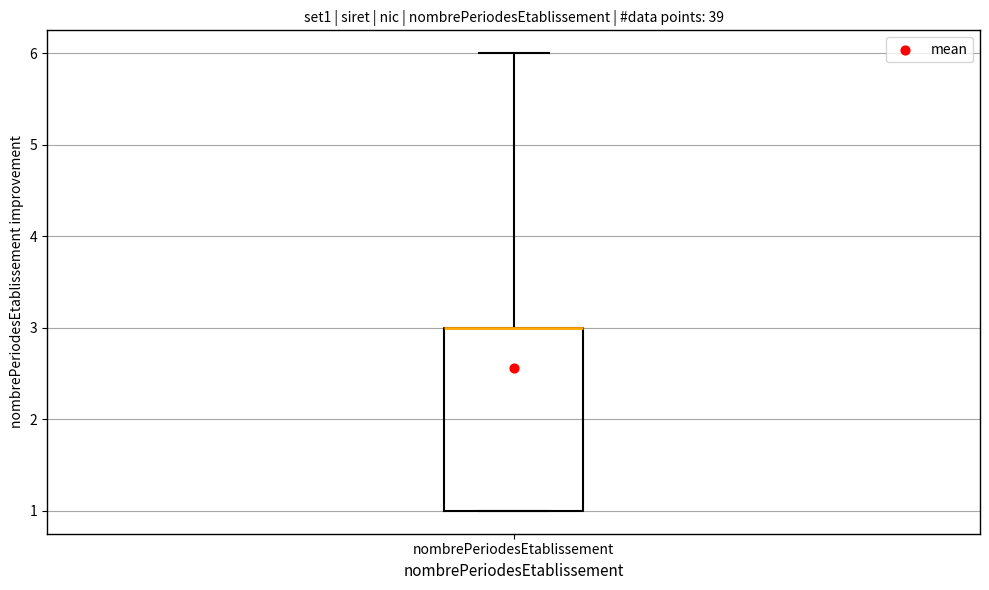

Read this box plot against the y-axis: the position of the median line, the range covered by the box, and the ends of both whiskers. The values are not printed on the chart, so give them approximately, as read against the axis.

median 3 (drawn on the box's upper edge), box 1 to 3, whiskers 1 to 6